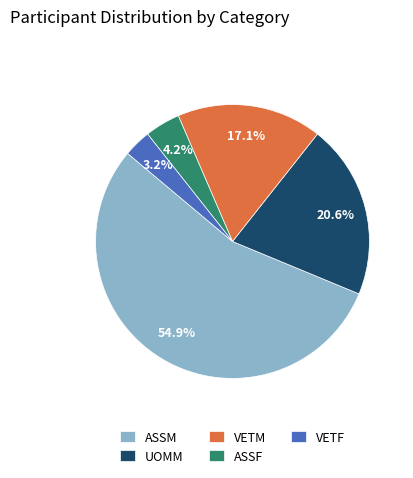

To the nearest percent, what portion does VETM represent?

17%